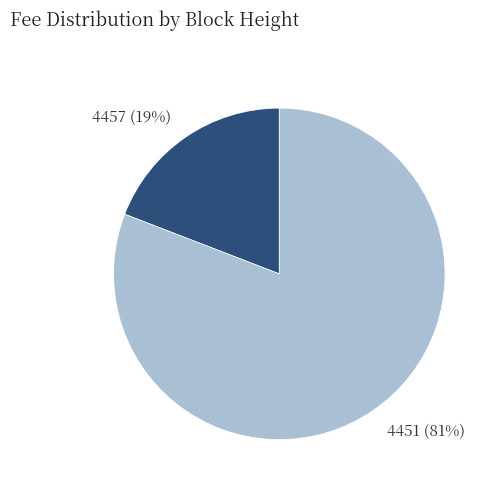

How many slices are in this pie chart?

2